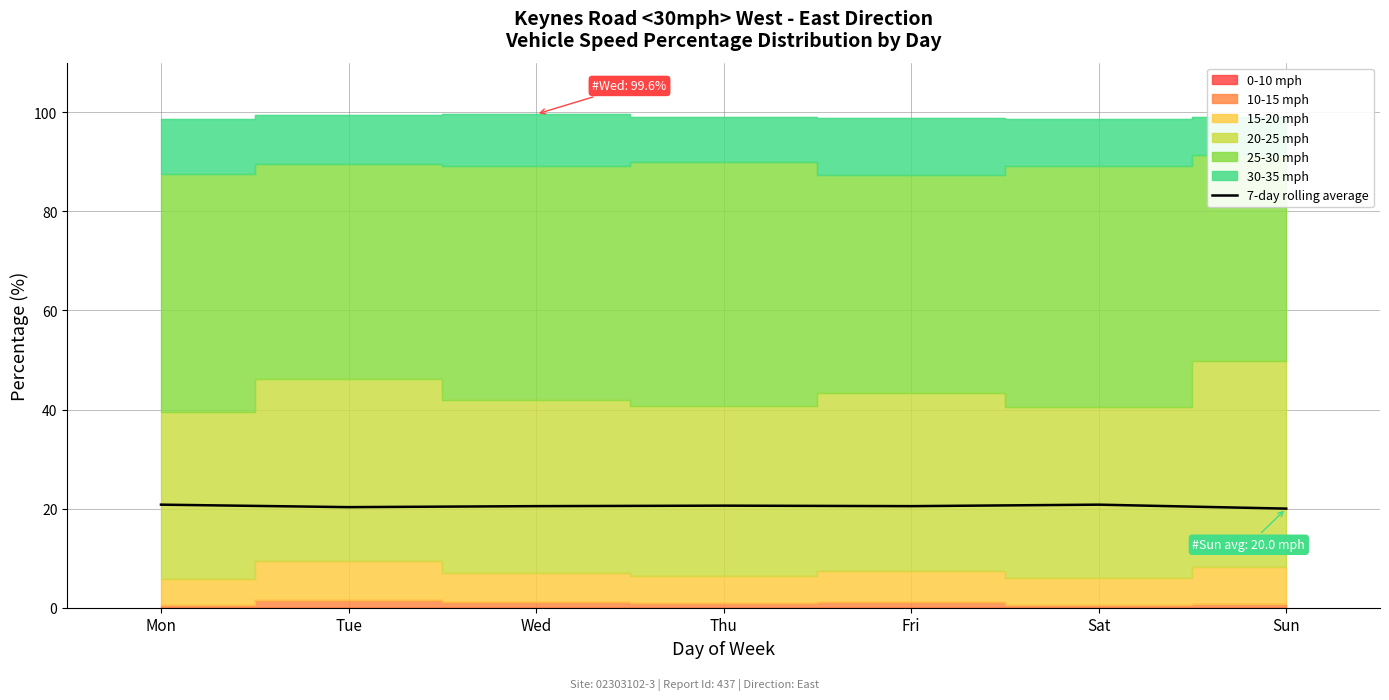

At which category does the chart reach its minimum across all series?

Sun